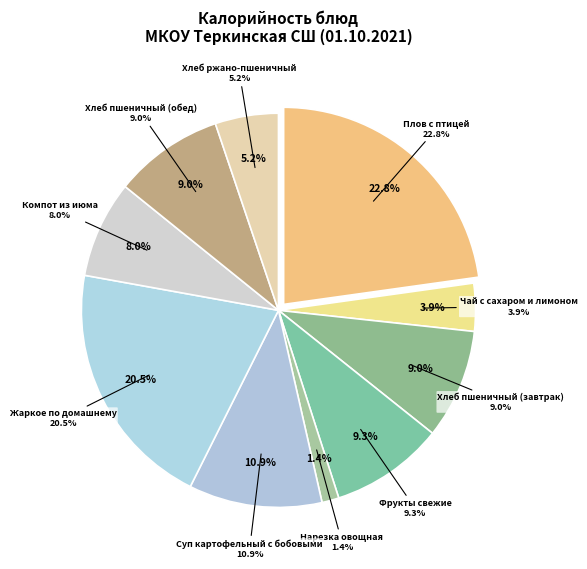

What is the change in value from Плов с птицей to Суп картофельный с бобовыми?

-181.0